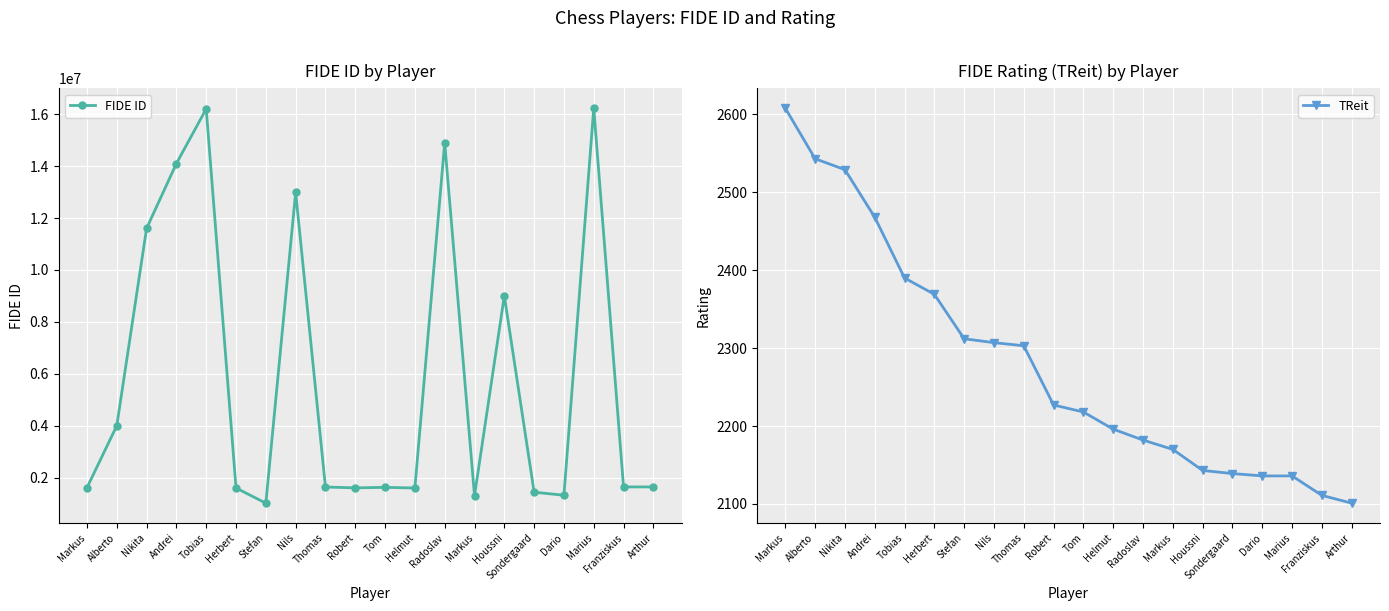

List the series in order of their overall mean, highest first.

FIDE ID, TReit